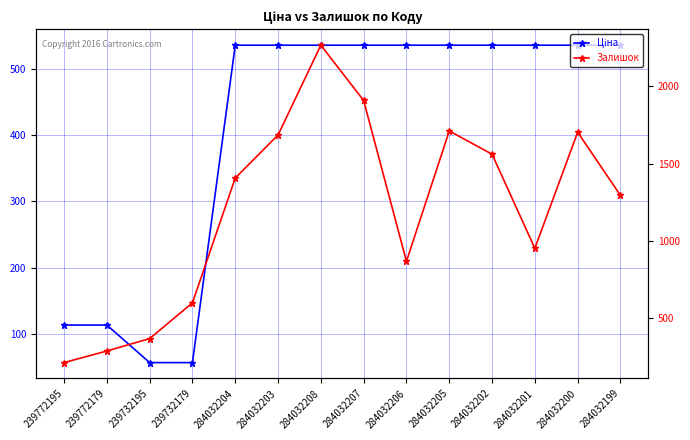

Rank the categories by Ціна value from lowest to highest.

239732195, 239732179, 239772195, 239772179, 284032204, 284032203, 284032208, 284032207, 284032206, 284032205, 284032202, 284032201, 284032200, 284032199